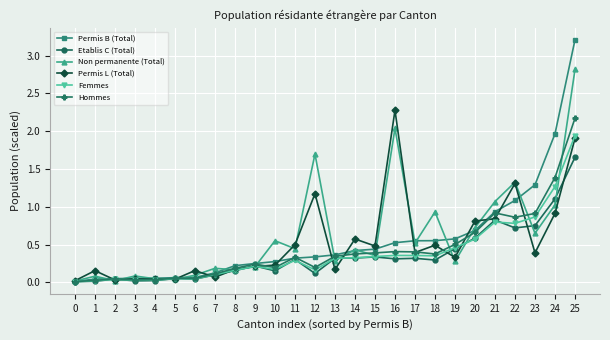

True or false: Femmes has more than 1 points higher than both neighbors.

True